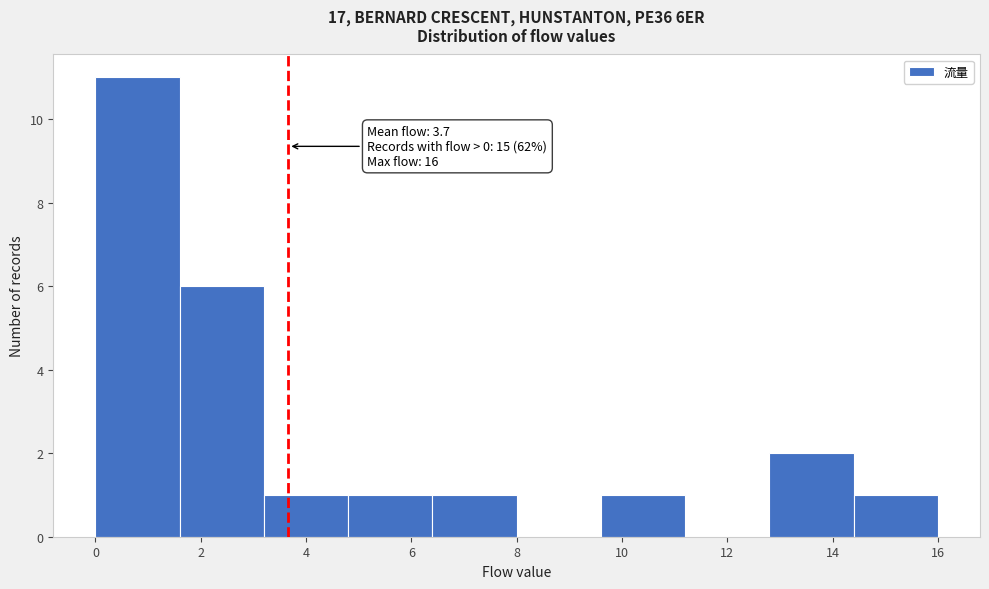

Over which range of the x-axis is the bar tallest?

0.0 to 1.6